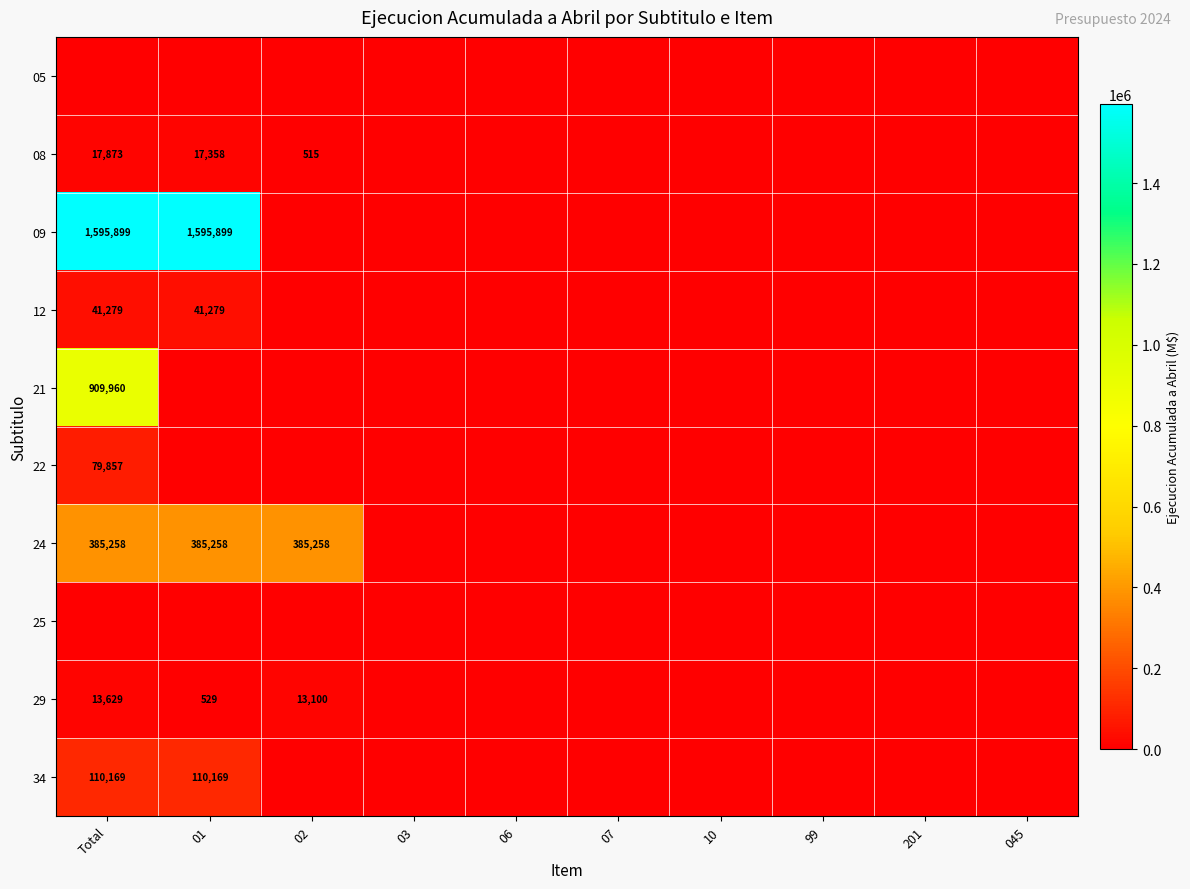

True or false: 08 has a value of 515 at 02.

True